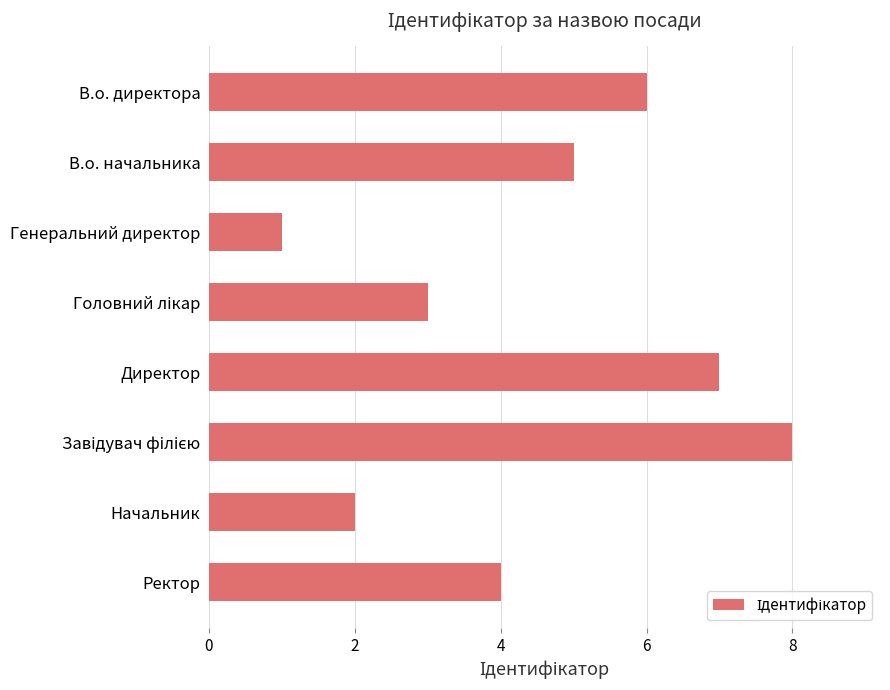

What is the greatest value displayed?

8